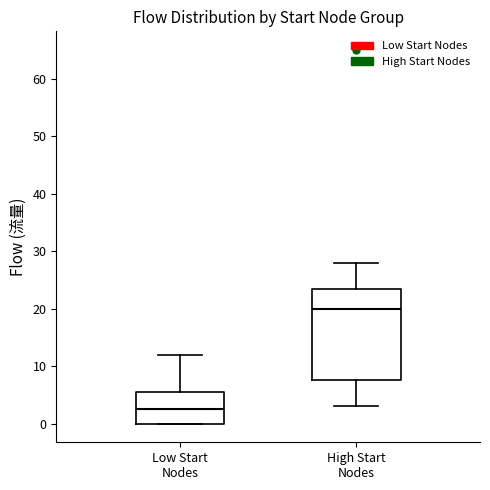

Comparing the boxes themselves (not the whiskers), which one is the tallest?

High Start Nodes